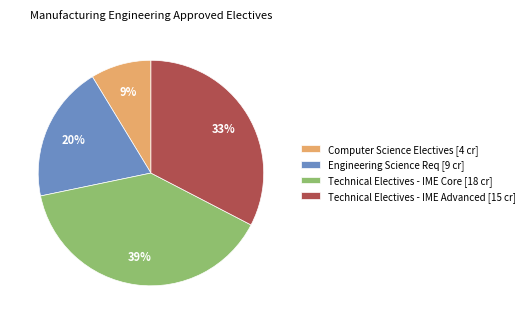

To the nearest percent, what portion does Computer Science Electives [4 cr] represent?

9%